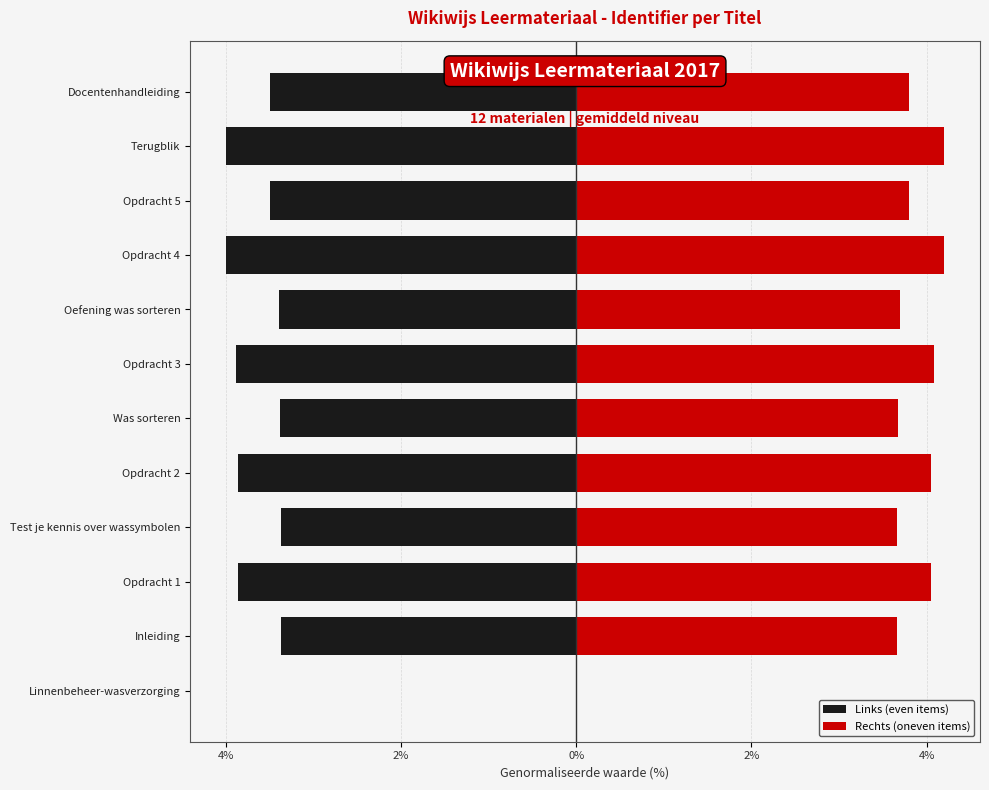

Reading left to right, transcribe all the data shown in this chart.

Links (even items): 0.0	-3.4	-3.9	-3.4	-3.9	-3.4	-3.9	-3.4	-4.0	-3.5	-4.0	-3.5
Rechts (oneven items): 0.0	3.7	4.1	3.7	4.1	3.7	4.1	3.7	4.2	3.8	4.2	3.8